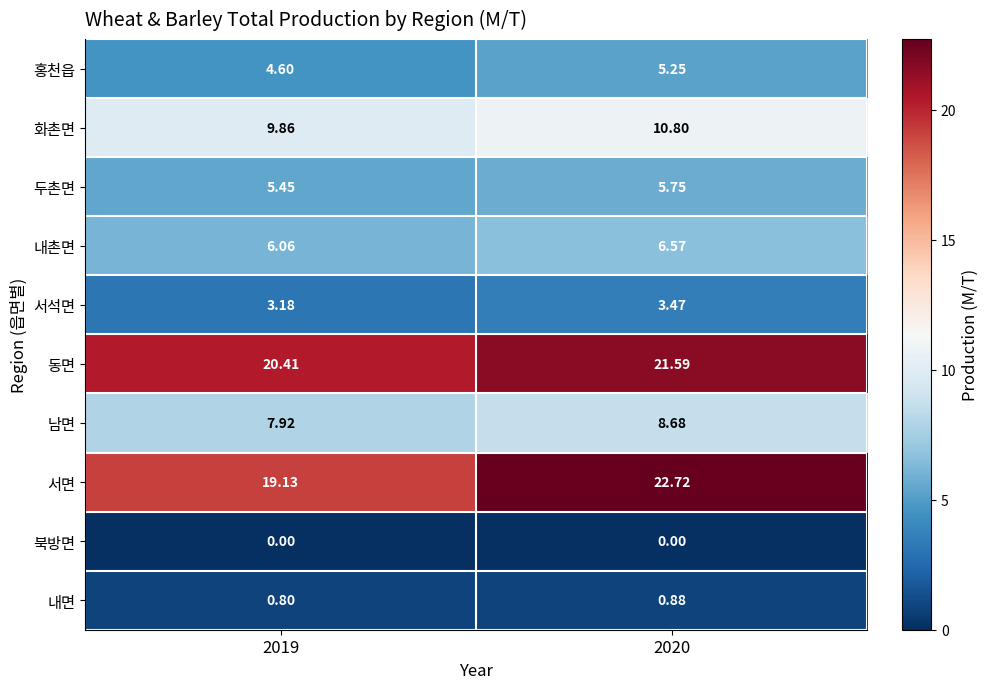

What is the difference between the highest and lowest values at 2020?

22.7